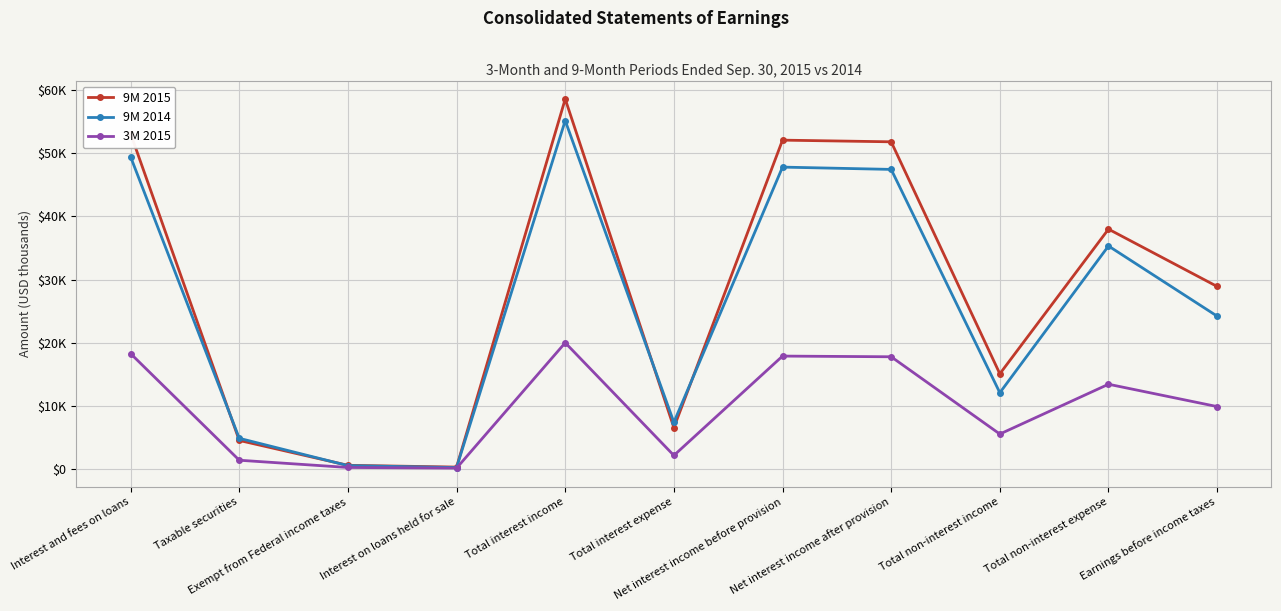

Is this an area chart (filled region under the line)?

No